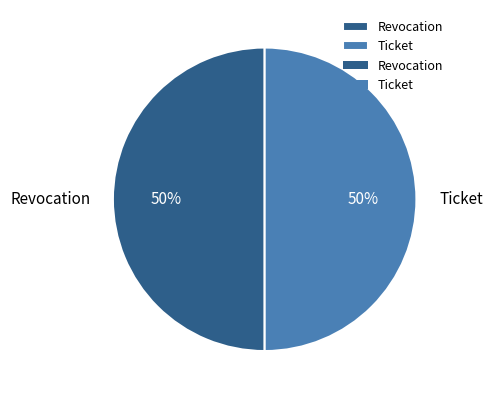

True or false: Revocation accounts for 50% of the total.

True